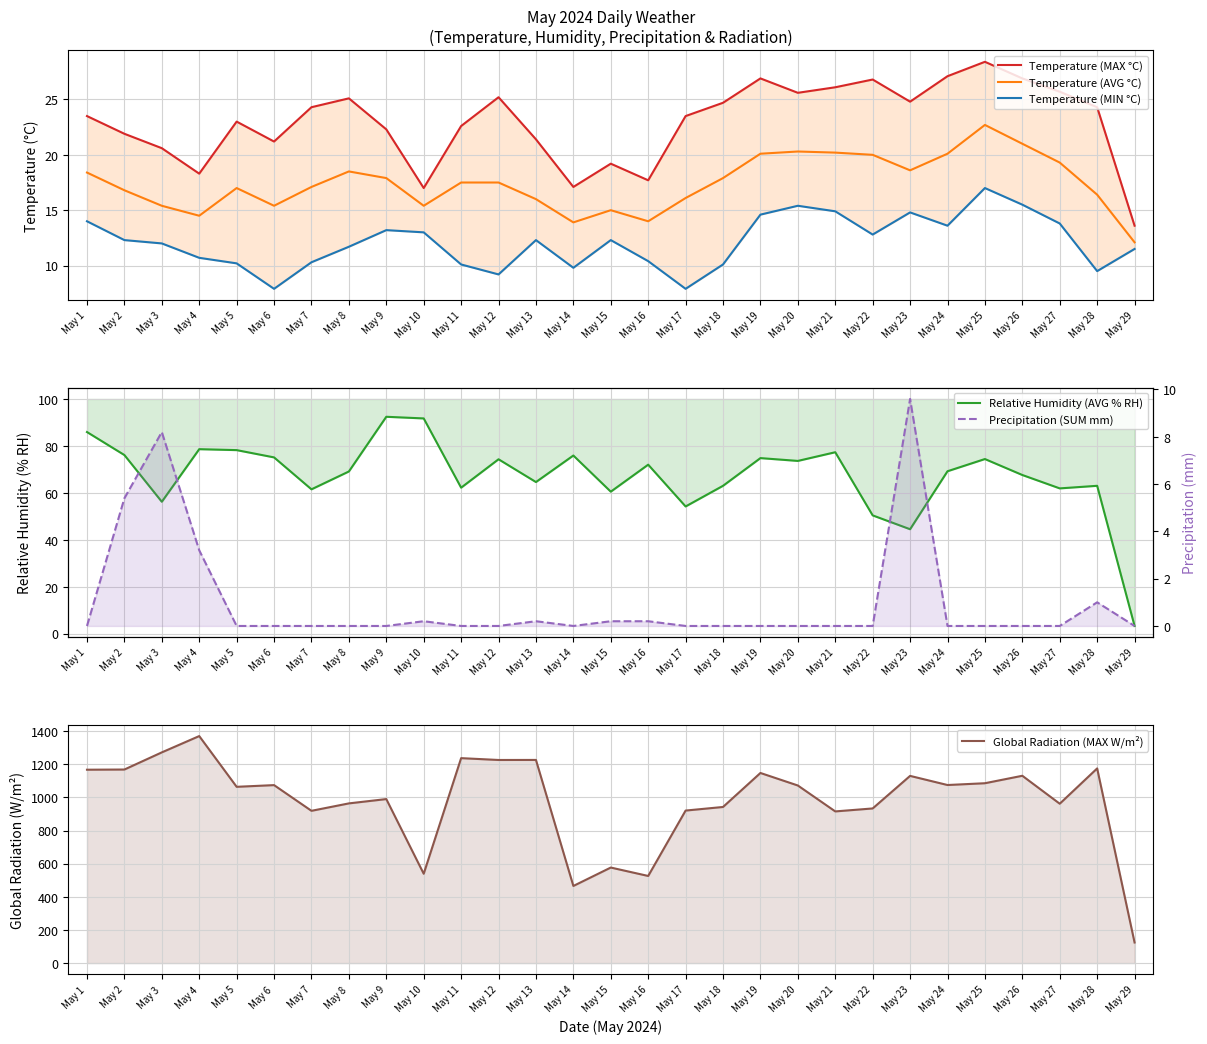

What is the total value across all series at May 21?

1054.0